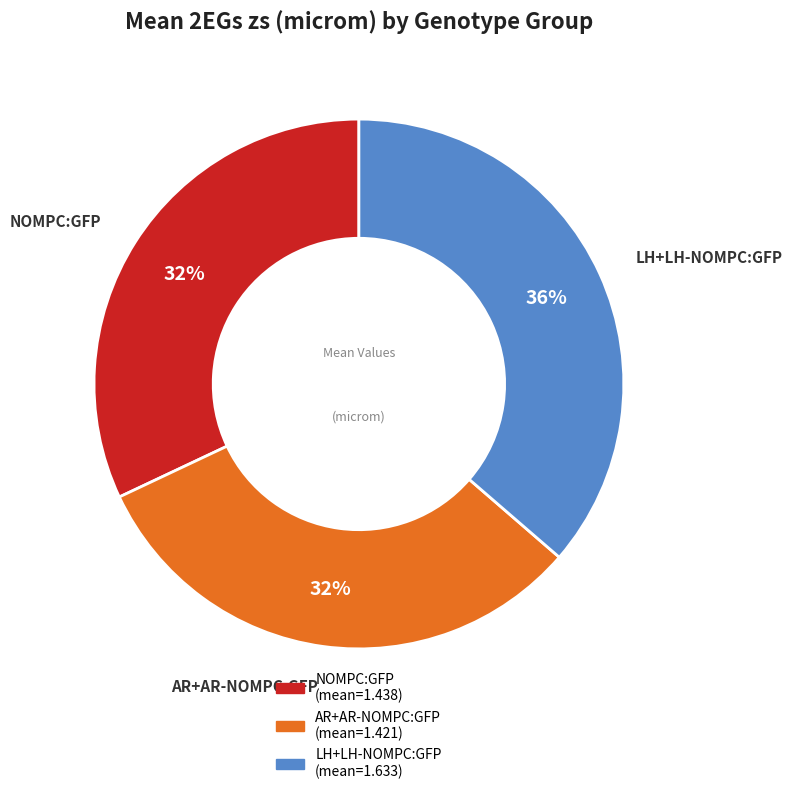

To the nearest percent, what is the combined percentage of NOMPC:GFP and AR+AR-NOMPC:GFP?

64%